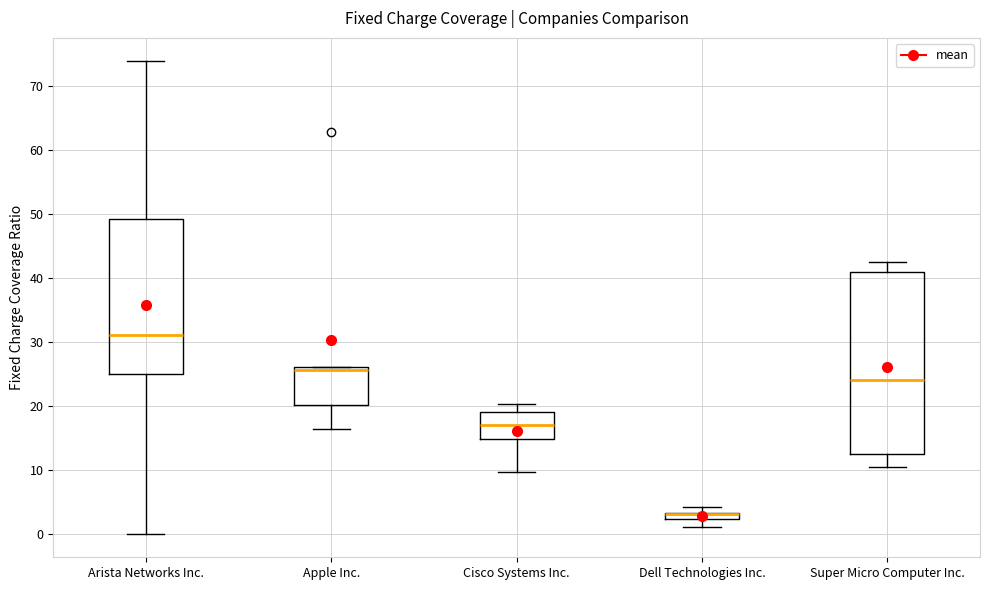

Where is the lower edge of the box for Super Micro Computer Inc. on the y-axis? The values are not printed on the chart, so give them approximately, as read against the axis.

13